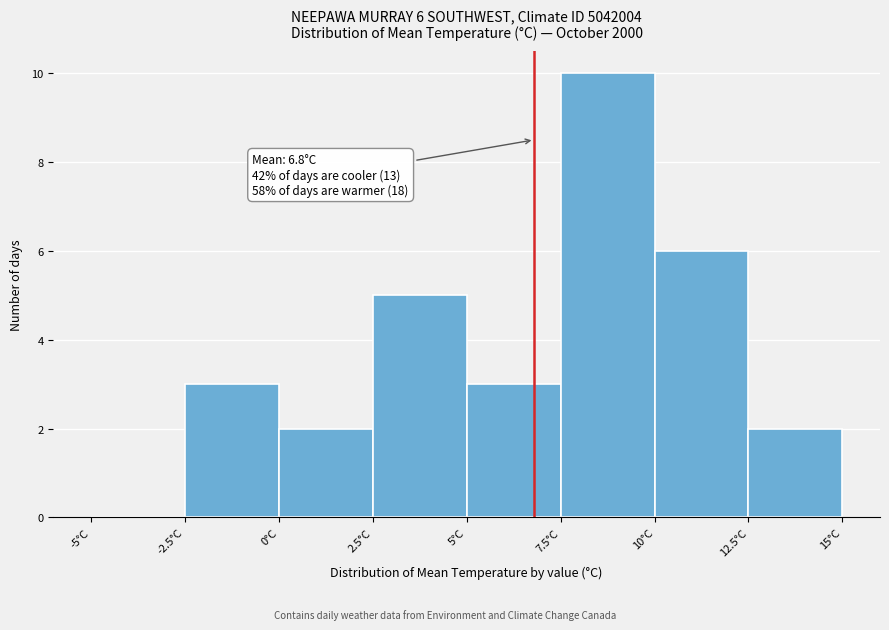

Which range on the x-axis has the tallest bar?

7.5 to 10.0